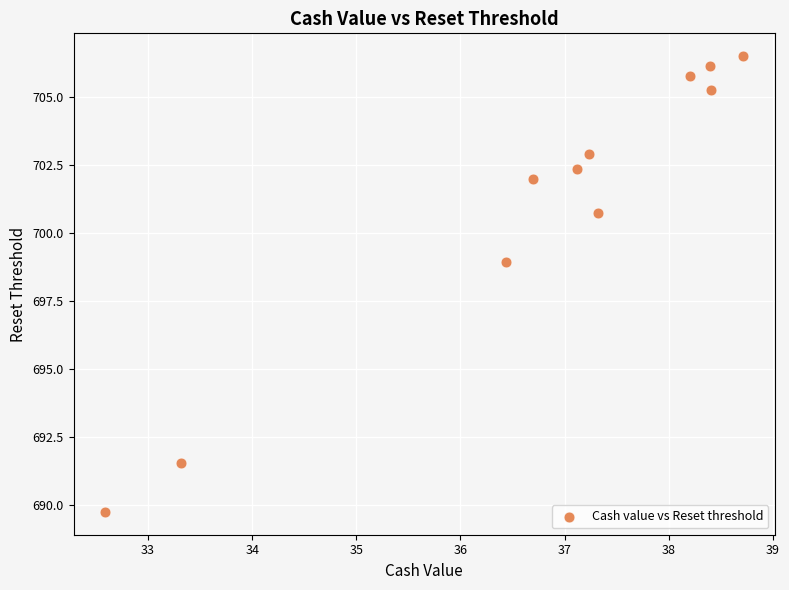

What Y value in the scatter plot is closest to 698?

698.9